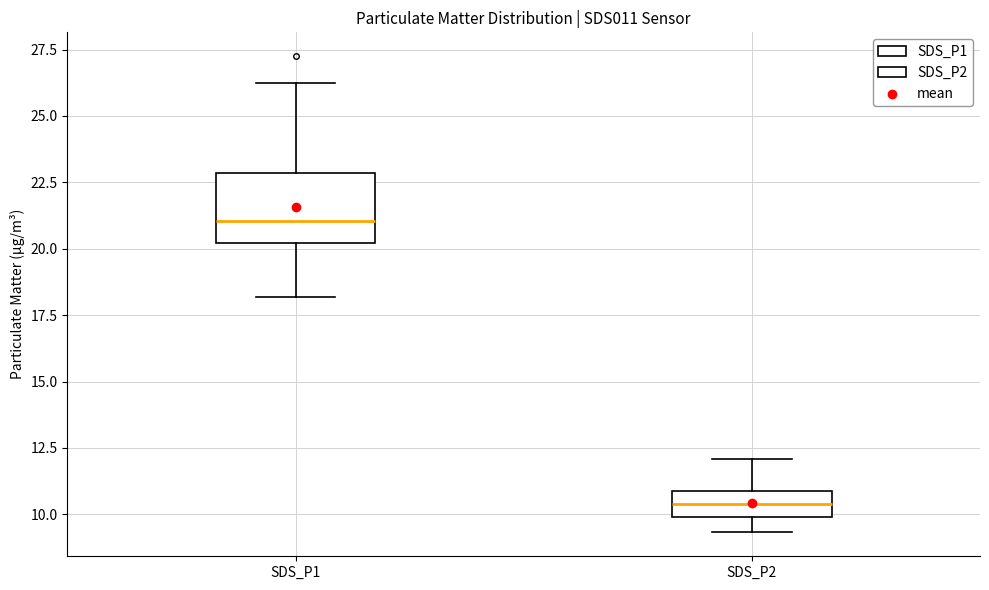

Reading left to right, read every box against the y-axis: the position of its median line, the range the box covers, and the ends of its whiskers. The values are not printed on the chart, so give them approximately, as read against the axis.

SDS_P1: median 21.0, box 20.0 to 23.0, whiskers 18.0 to 26.0
SDS_P2: median 10.5, box 10.0 to 11.0, whiskers 9.5 to 12.0